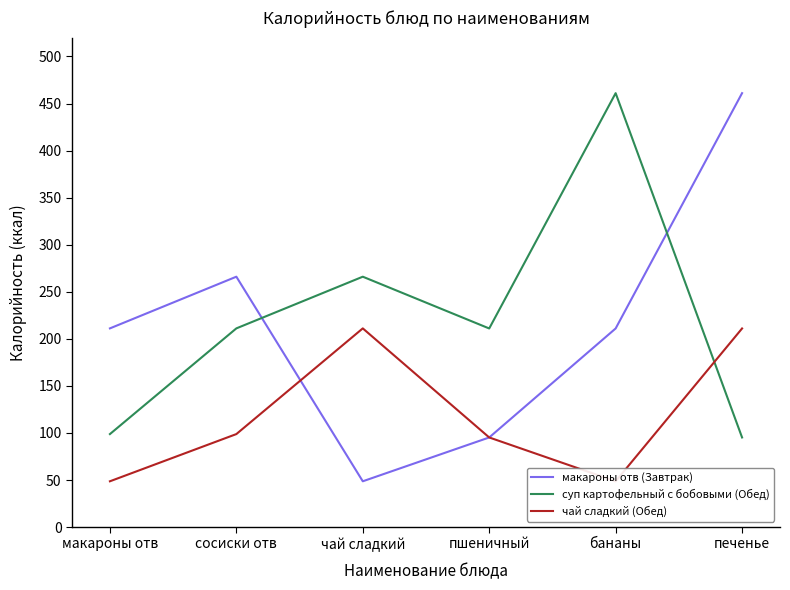

List the series in order of their peak value, highest first.

макароны отв (Завтрак), суп картофельный с бобовыми (Обед), чай сладкий (Обед)